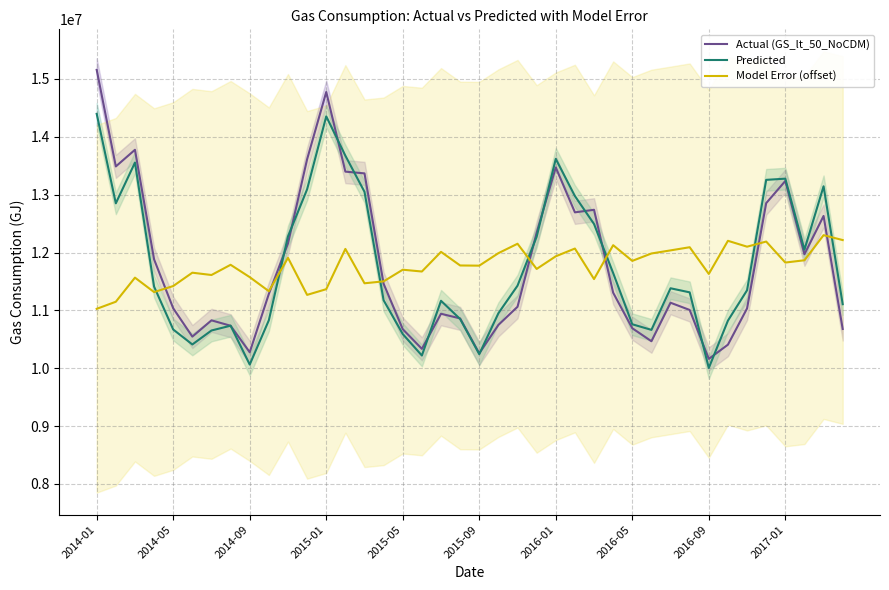

The value of Predicted at 19 is 10850233.1. True or false?

True